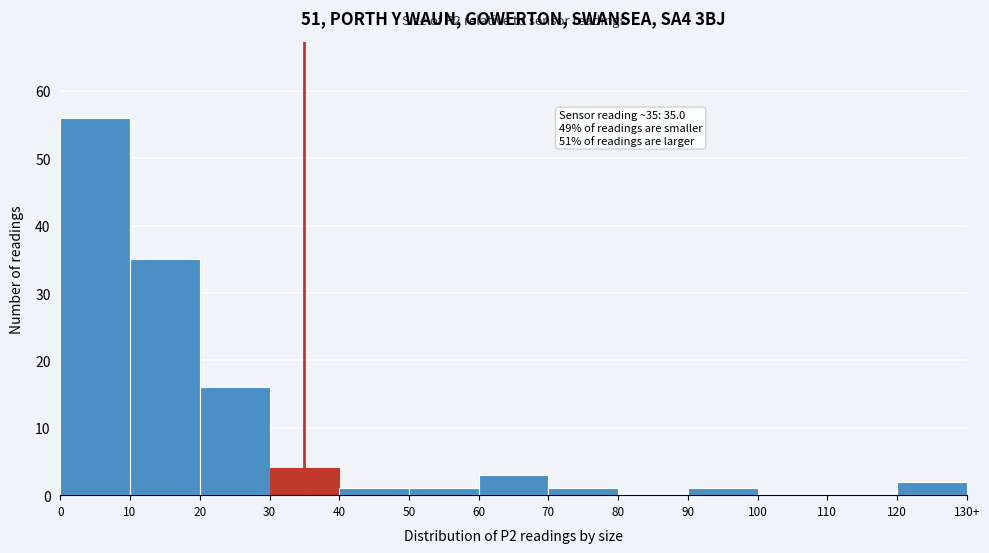

Reading right to left, what are all the values shown in this chart?

120=2	110=0	100=0	90=1	80=0	70=1	60=3	50=1	40=1	30=4	20=16	10=35	0=56